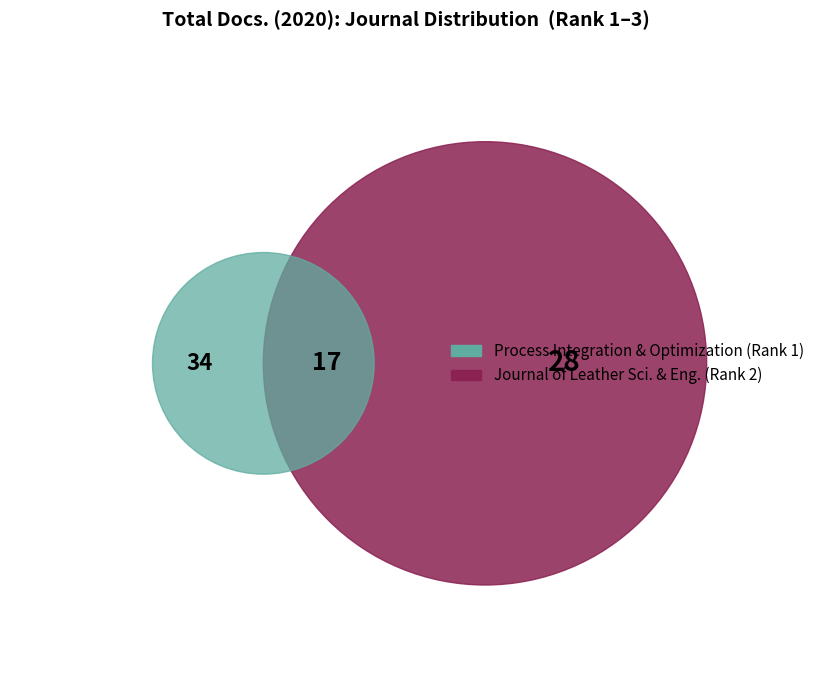

Does any single category account for the majority?

No